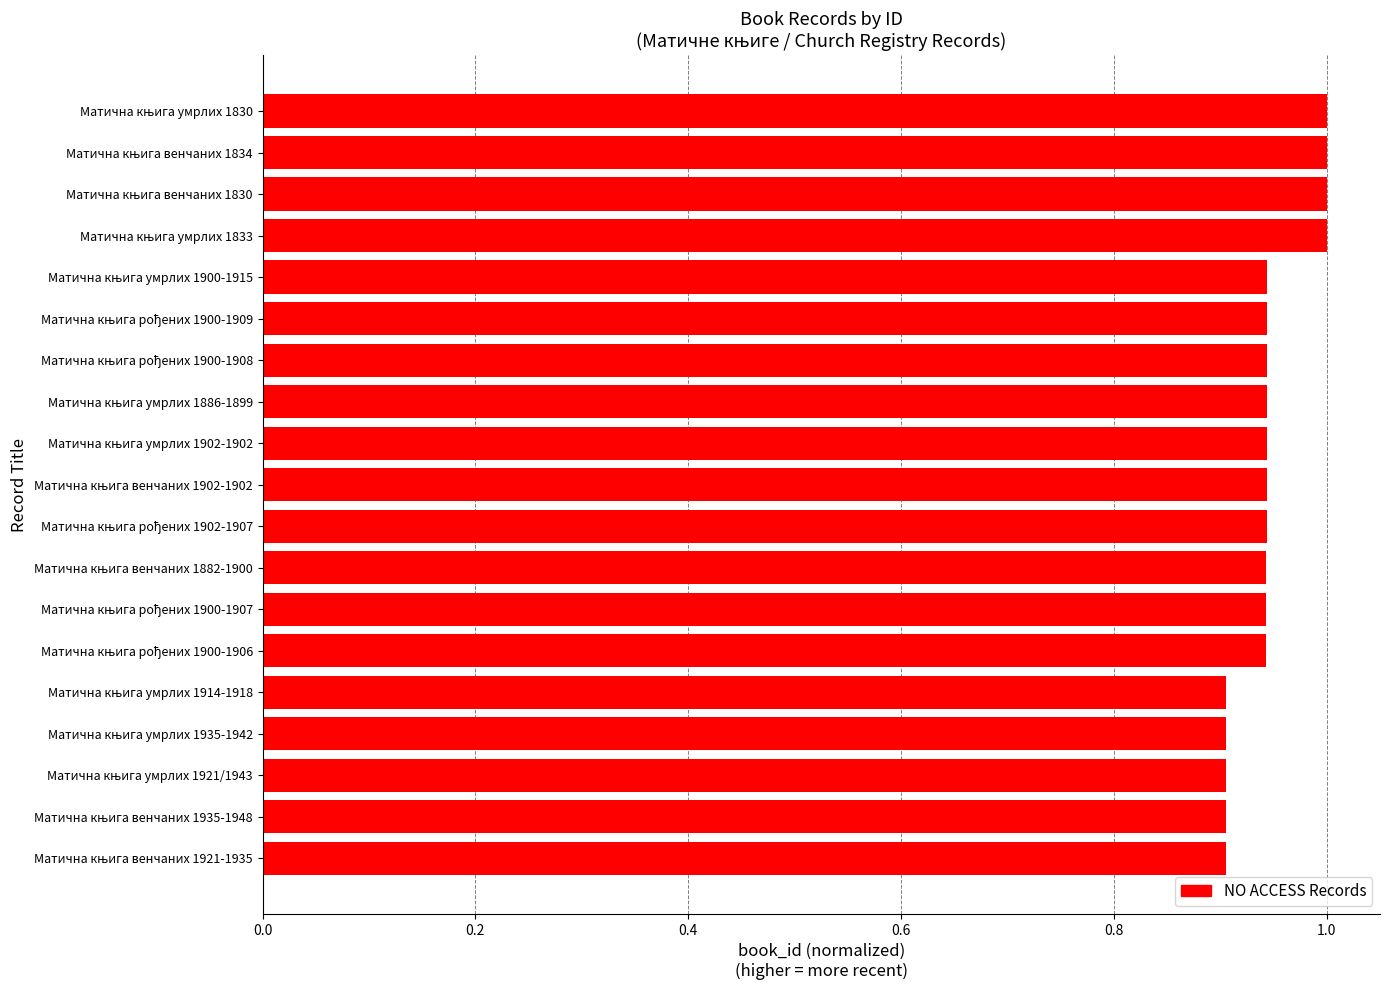

What is the sum of all values?

18.0